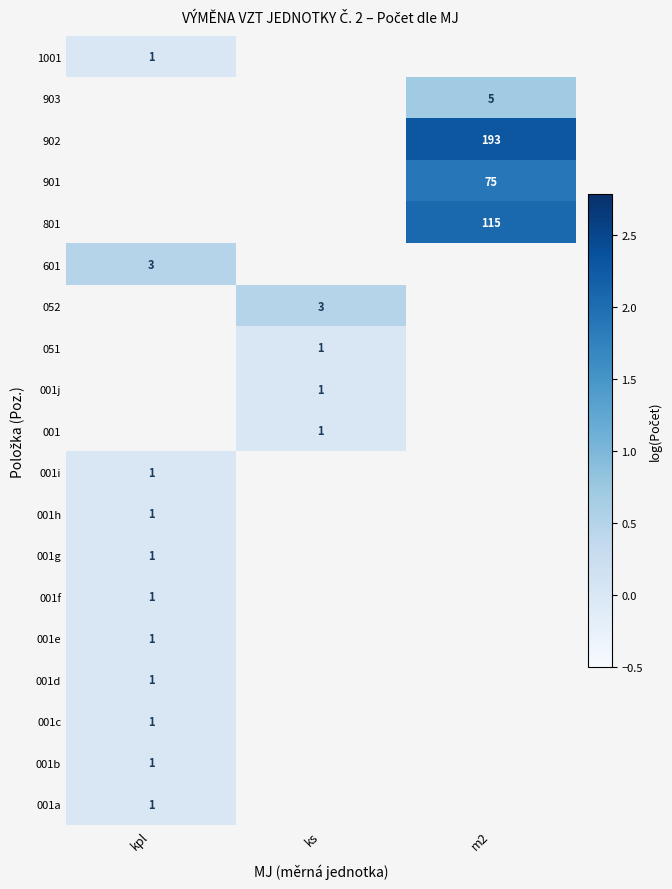

Which category has the highest value across all series?

m2